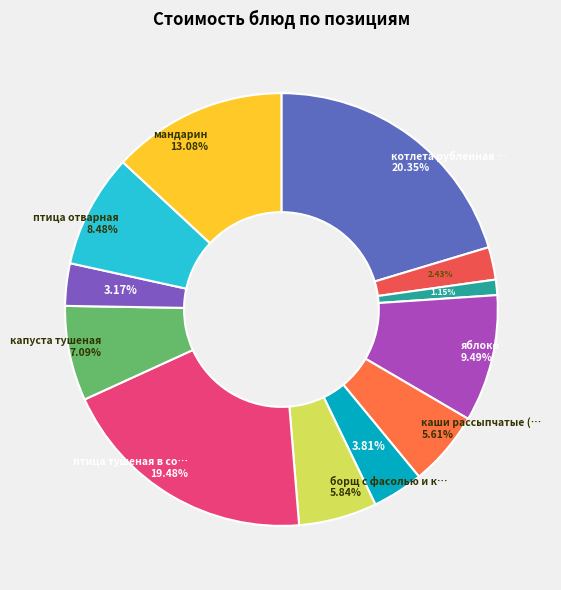

Rank the categories by value from highest to lowest.

котлета рубленная из кур, птица тушеная в соусе с овощами, мандарин, яблоко, птица отварная, капуста тушеная, борщ с фасолью и картофелем, каши рассыпчатые (греча), салат из моркови с сахаром, кисель из сушеных яблок, компот из смеси сухофруктов, ржаной